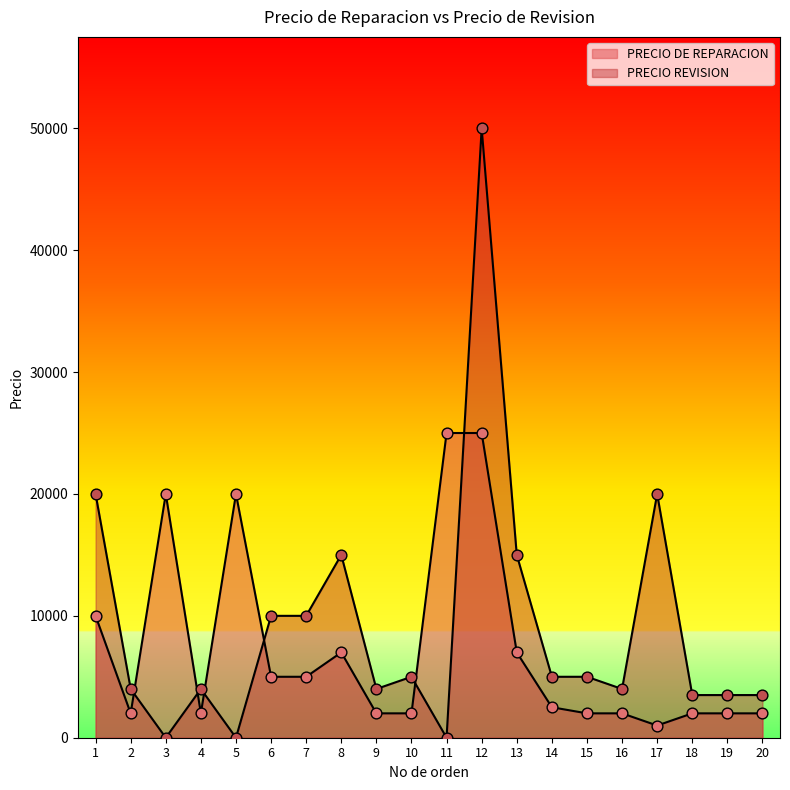

Which series has the widest spread of Y values?

PRECIO REVISION